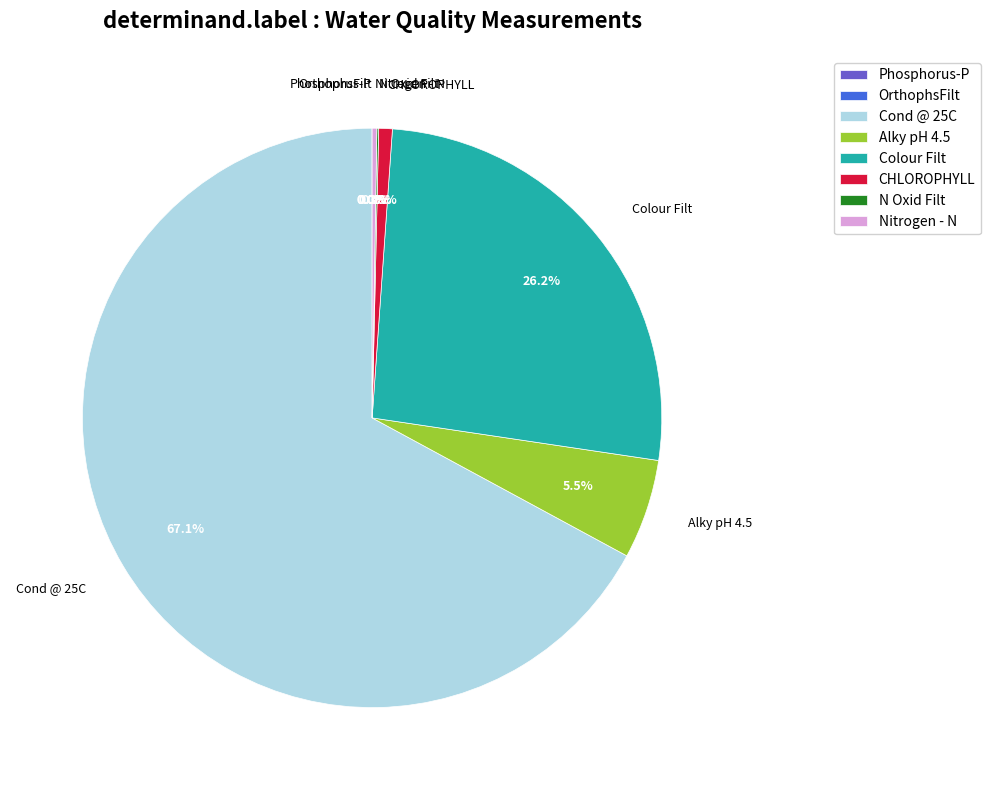

Between Colour Filt and Cond @ 25C, which is larger?

Cond @ 25C